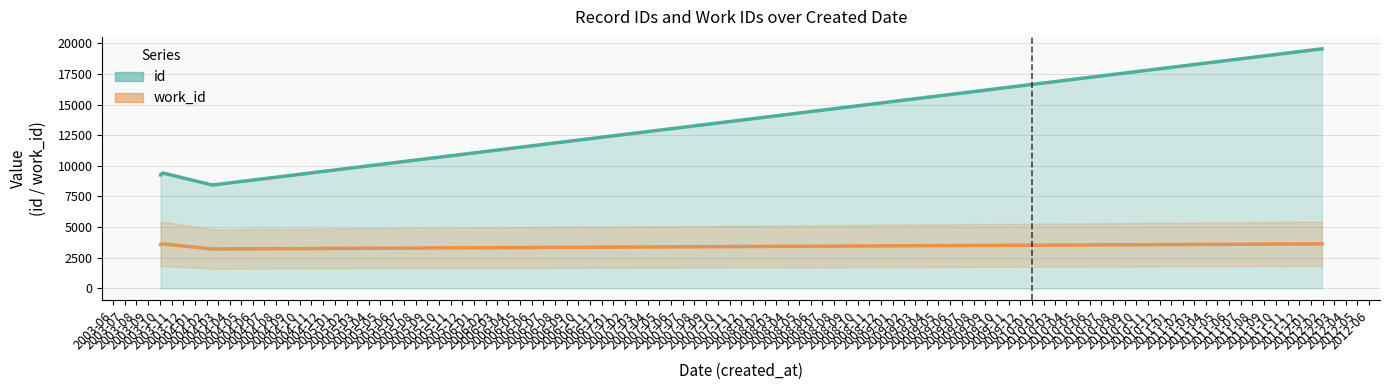

What is the smallest value displayed?

8429